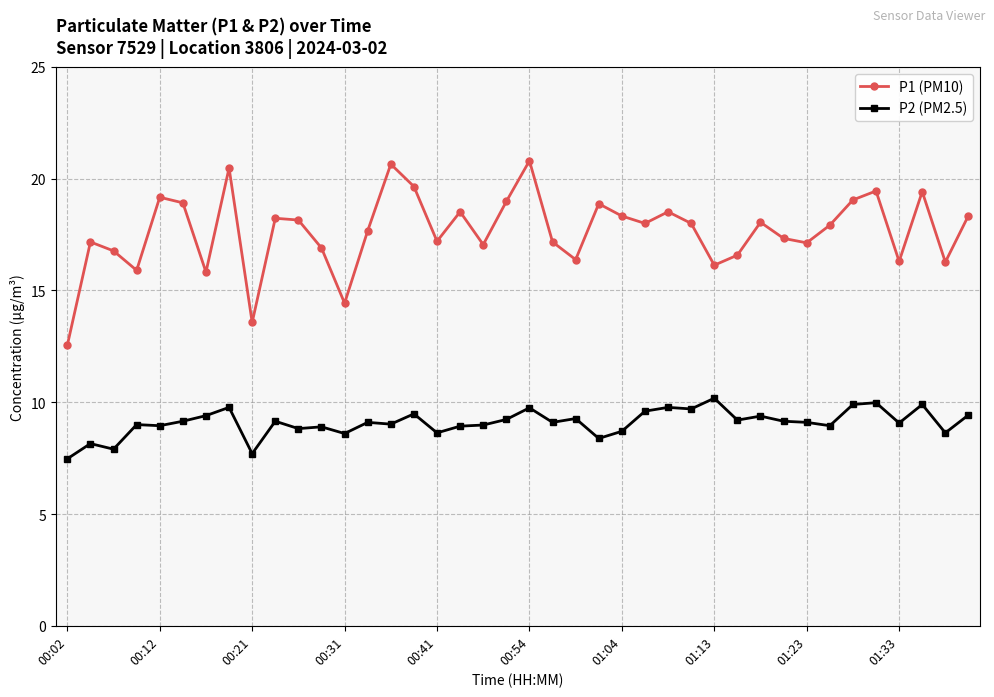

What is the difference between the second highest and minimum values in the P1 (PM10) series?

8.1